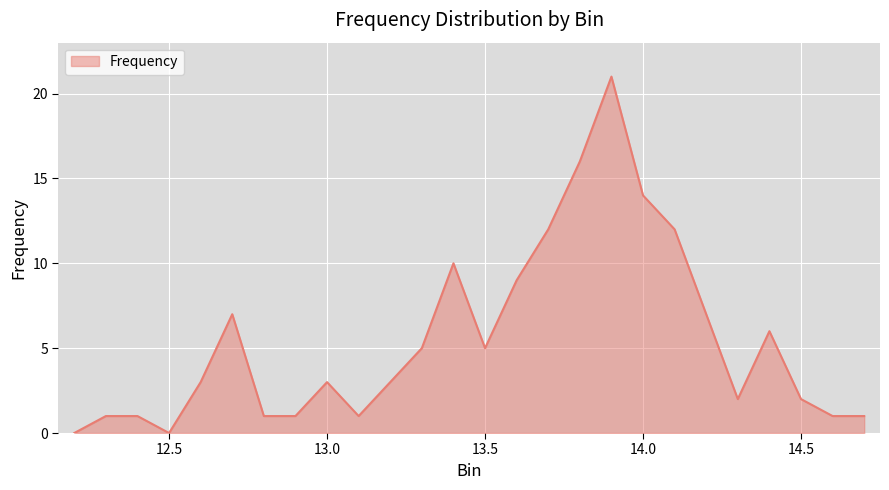

True or false: there are more than 0 points higher than both neighbors.

True